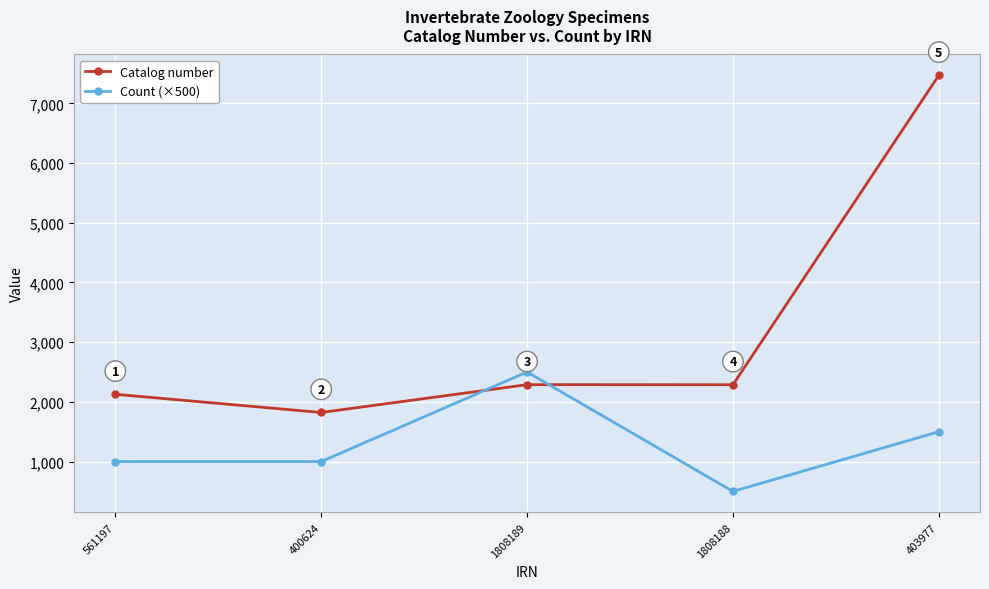

What is the difference between the maximum and minimum values in the Catalog number series?

5647